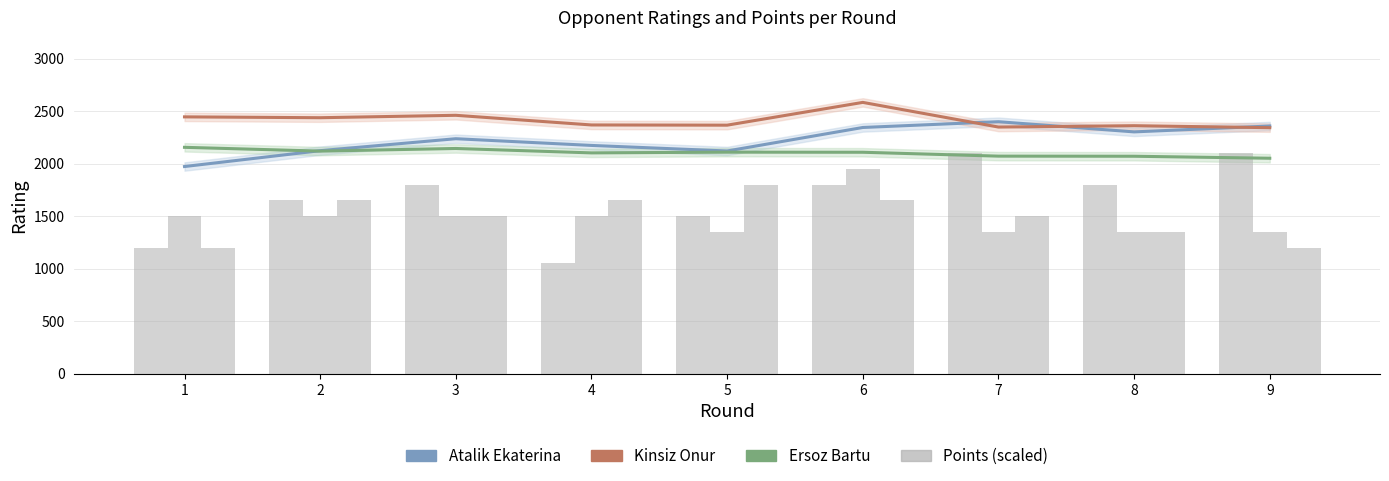

What is the difference between the maximum and minimum values in the Atalik Points series?

1050